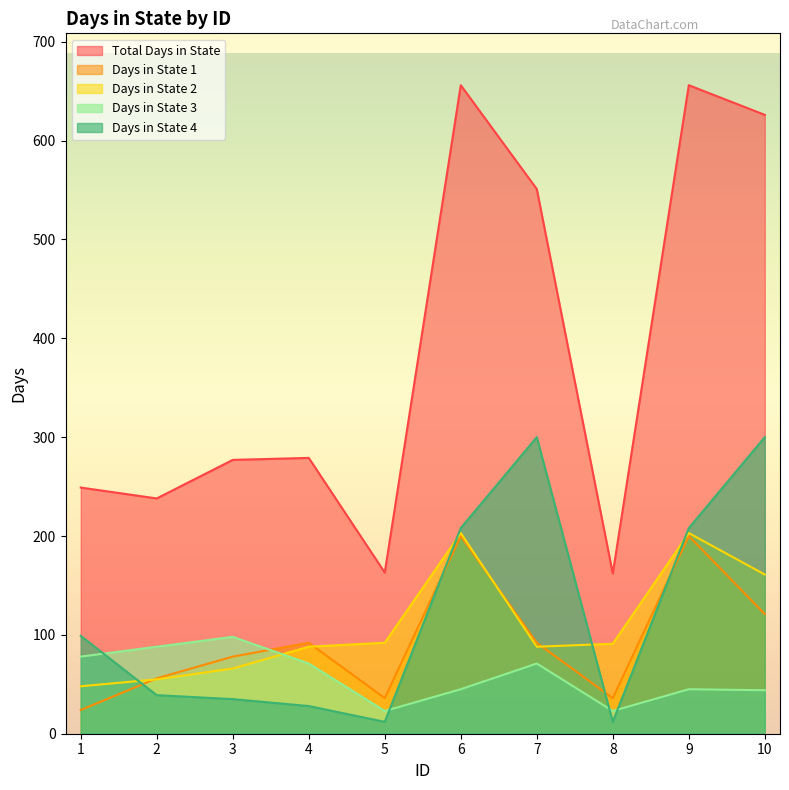

True or false: Days in State 4 has more than 1 interior local peaks.

False